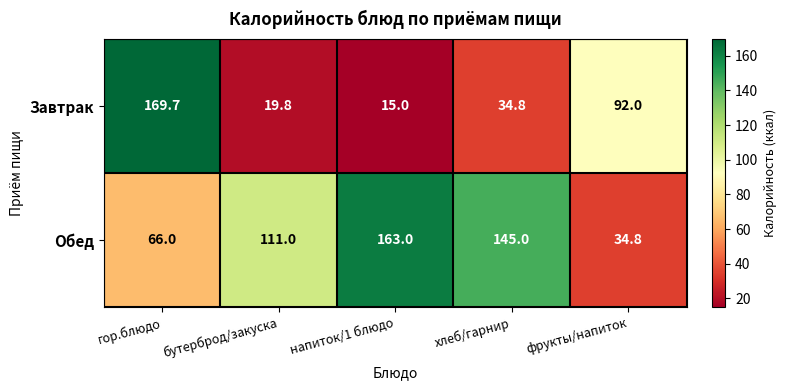

How many data points does each series have?

5